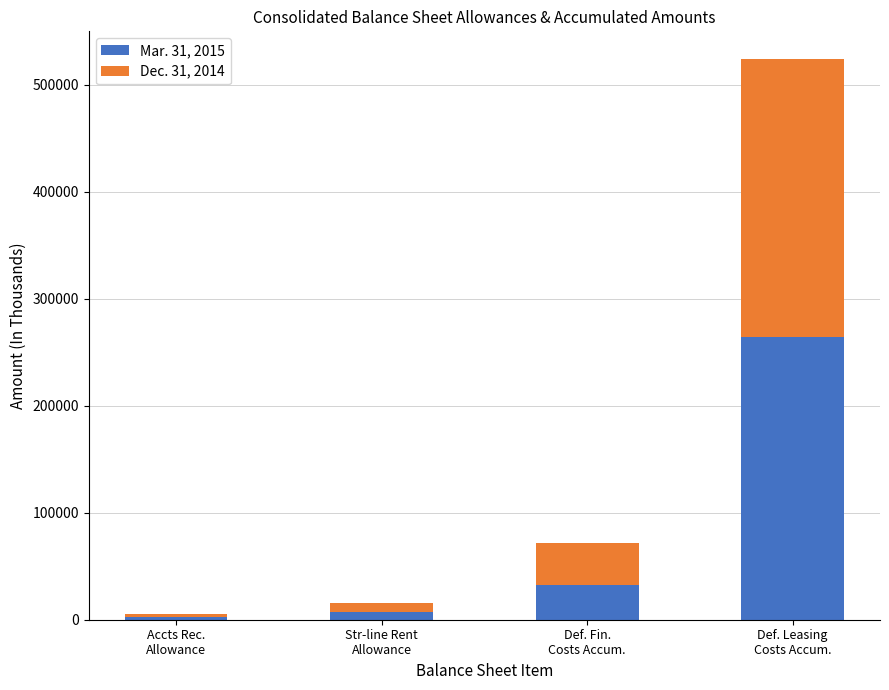

Reading left to right, list the values for the Mar. 31, 2015 series.

2772	7578	32742	264027